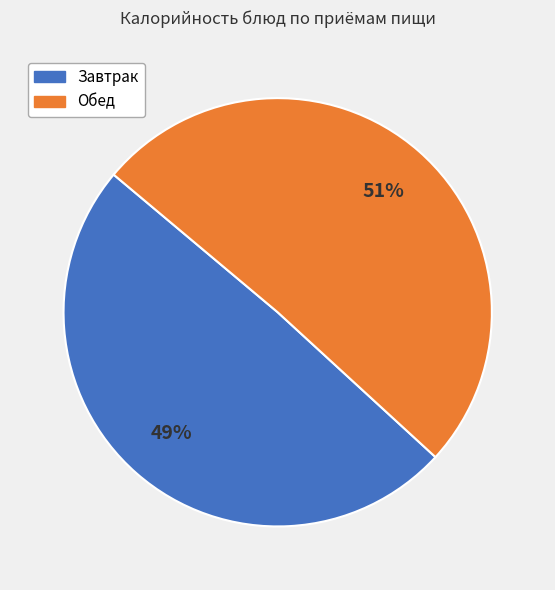

To the nearest percent, what is the average slice percentage?

50%